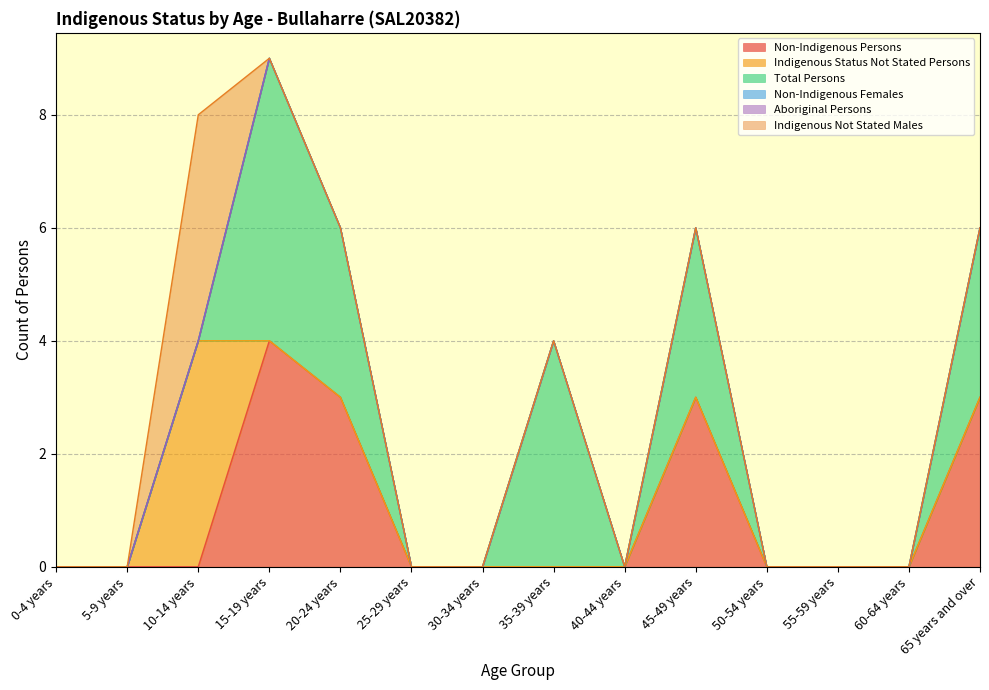

Does the chart have visible grid lines?

Yes